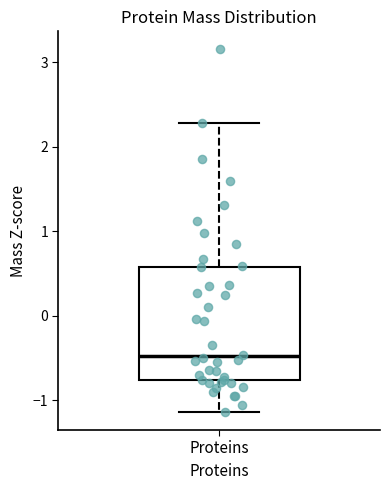

Where does the lower whisker of the box for Proteins end on the y-axis? The values are not printed on the chart, so give them approximately, as read against the axis.

-1.1